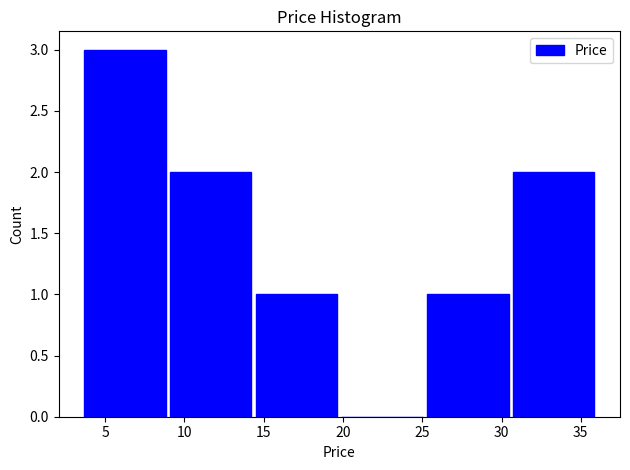

Reading left to right, list every bar in this chart as the range it spans on the x-axis followed by its height. Neither the bar edges nor the heights are printed on the chart, so give them approximately, as read against the axes.

3.5 to 9.0: 3
9.0 to 14.5: 2
14.5 to 20.0: 1
20.0 to 25.0: 0
25.0 to 30.5: 1
30.5 to 36.0: 2